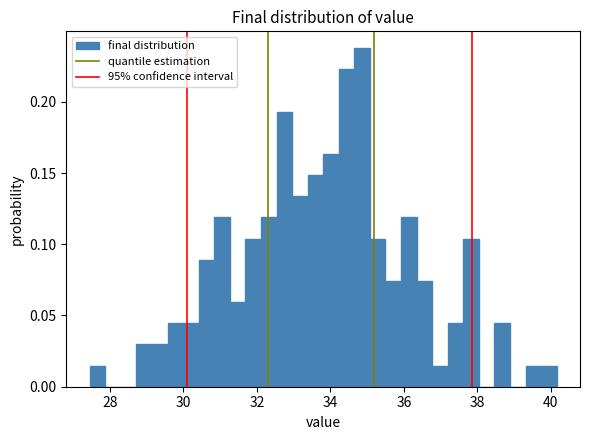

Around what value on the x-axis is the tallest bar? Give the approximate position of its centre, as read against the axis.

34.8